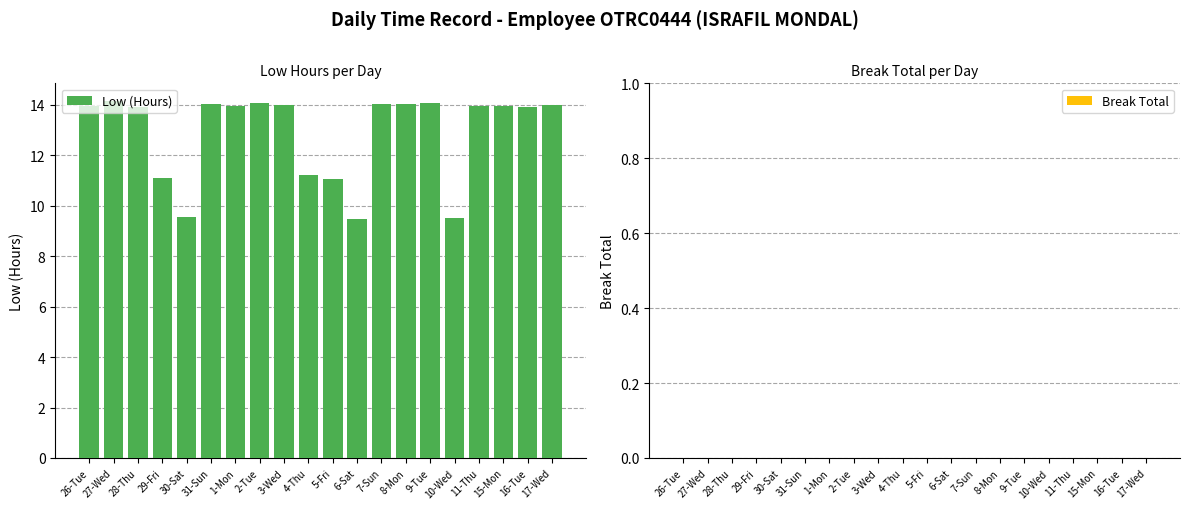

What is the label of the 3rd bar from the right?

15-Mon